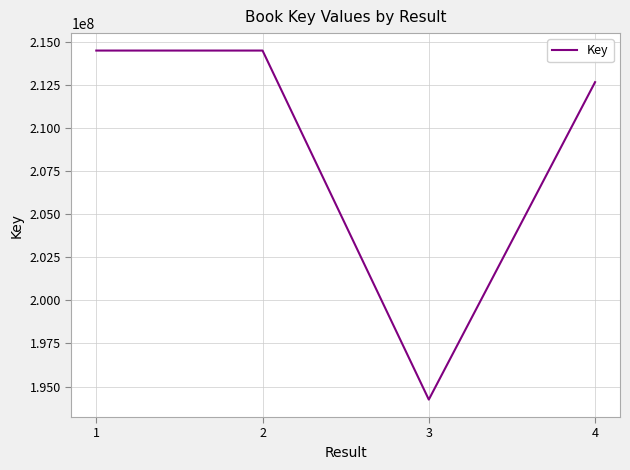

What value does the data have at 3?

194242713